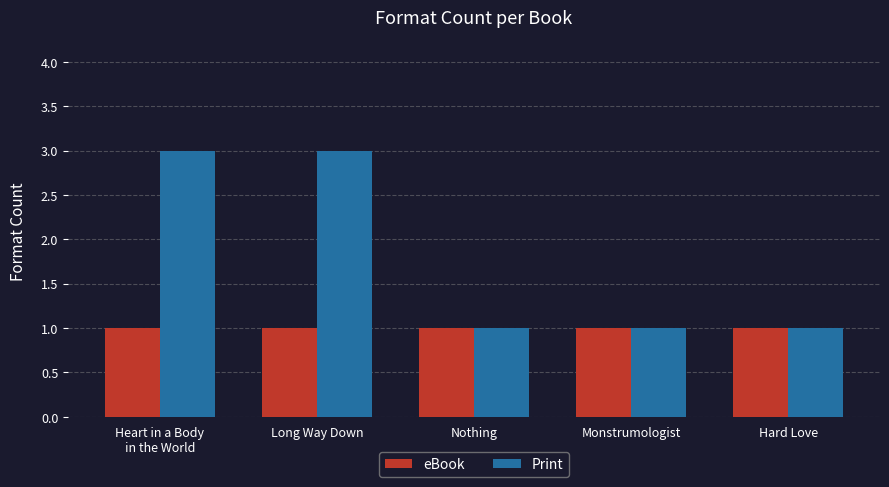

What is the sum of the Print values at Heart in a Body
in the World and Nothing?

4